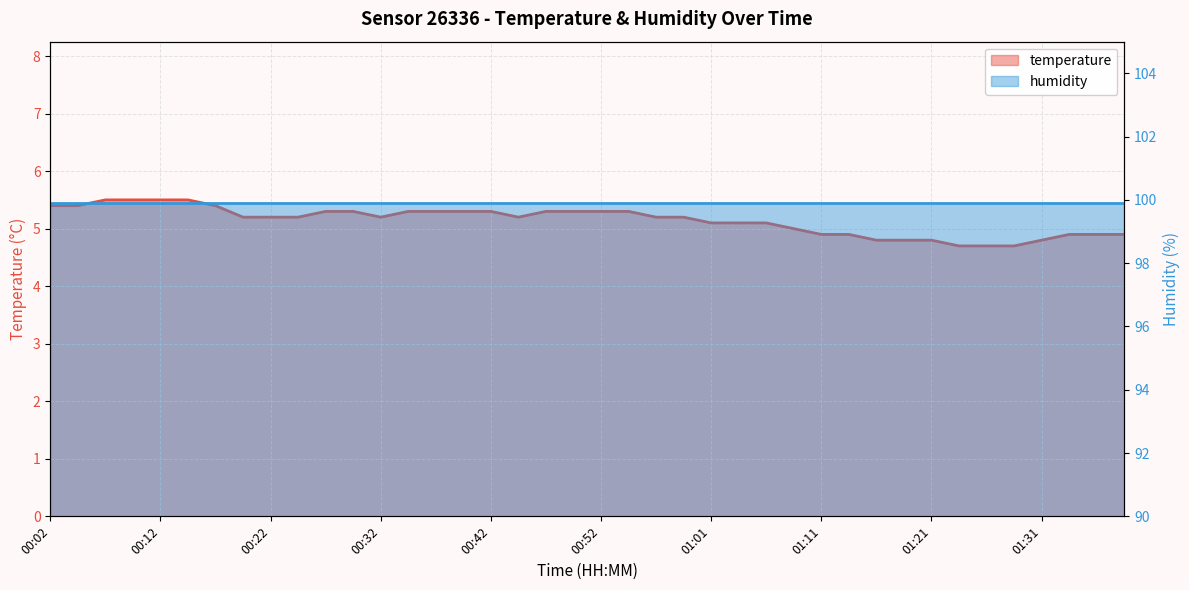

Reading right to left, list all the values displayed in this chart.

4.9	4.9	4.9	4.8	4.7	4.7	4.7	4.8	4.8	4.8	4.9	4.9	5.0	5.1	5.1	5.1	5.2	5.2	5.3	5.3	5.3	5.3	5.2	5.3	5.3	5.3	5.3	5.2	5.3	5.3	5.2	5.2	5.2	5.4	5.5	5.5	5.5	5.5	5.4	5.4